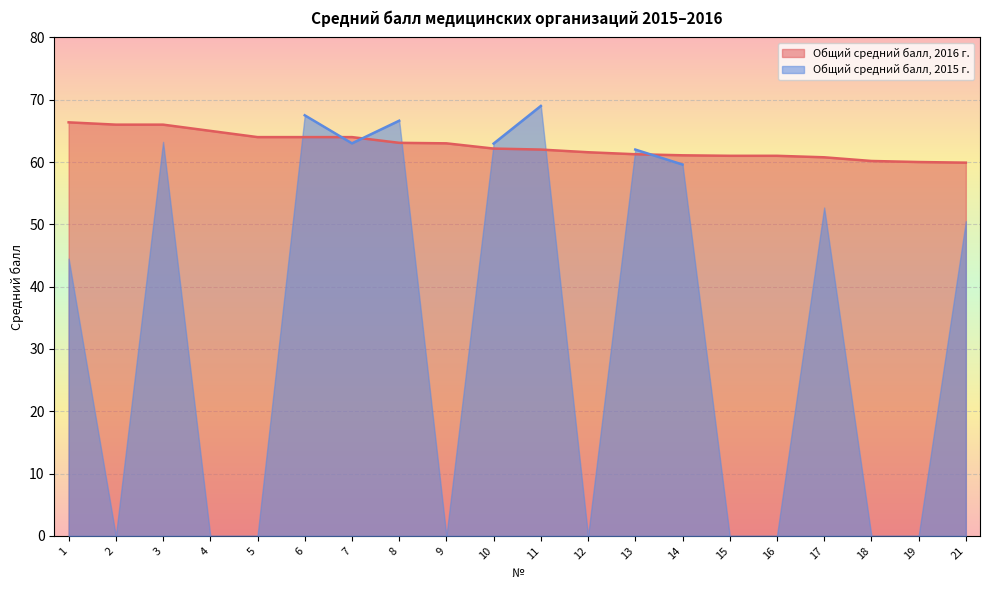

At which label is the value closest to 63?

9